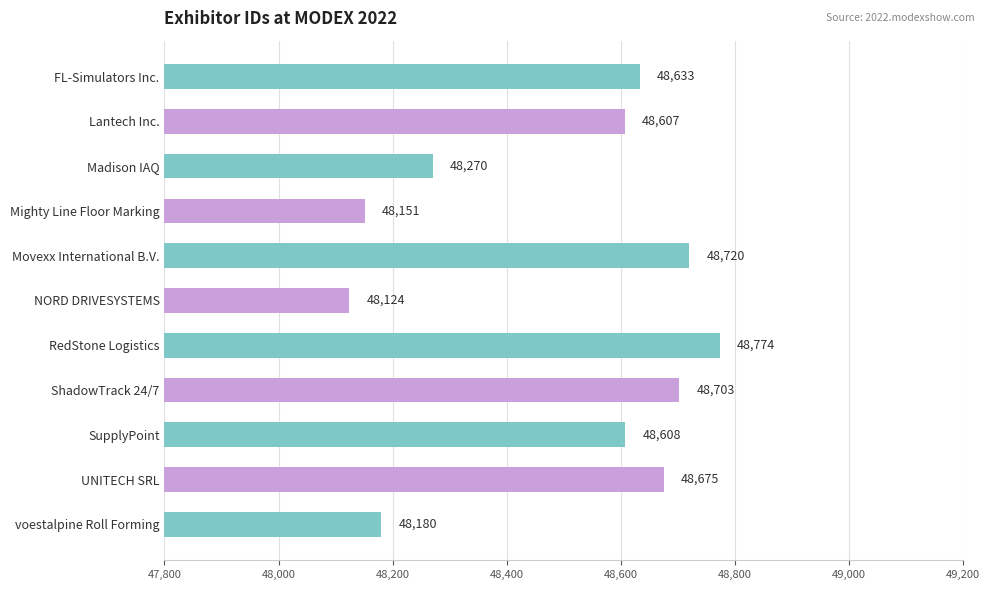

What is the approximate value at FL-Simulators Inc.?

48633